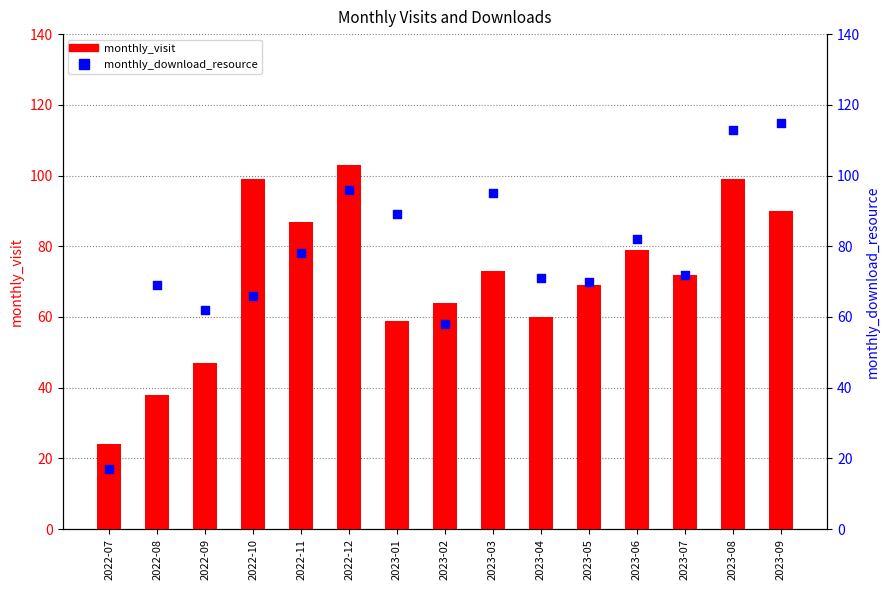

At how many categories does at least one series exceed 50?

14